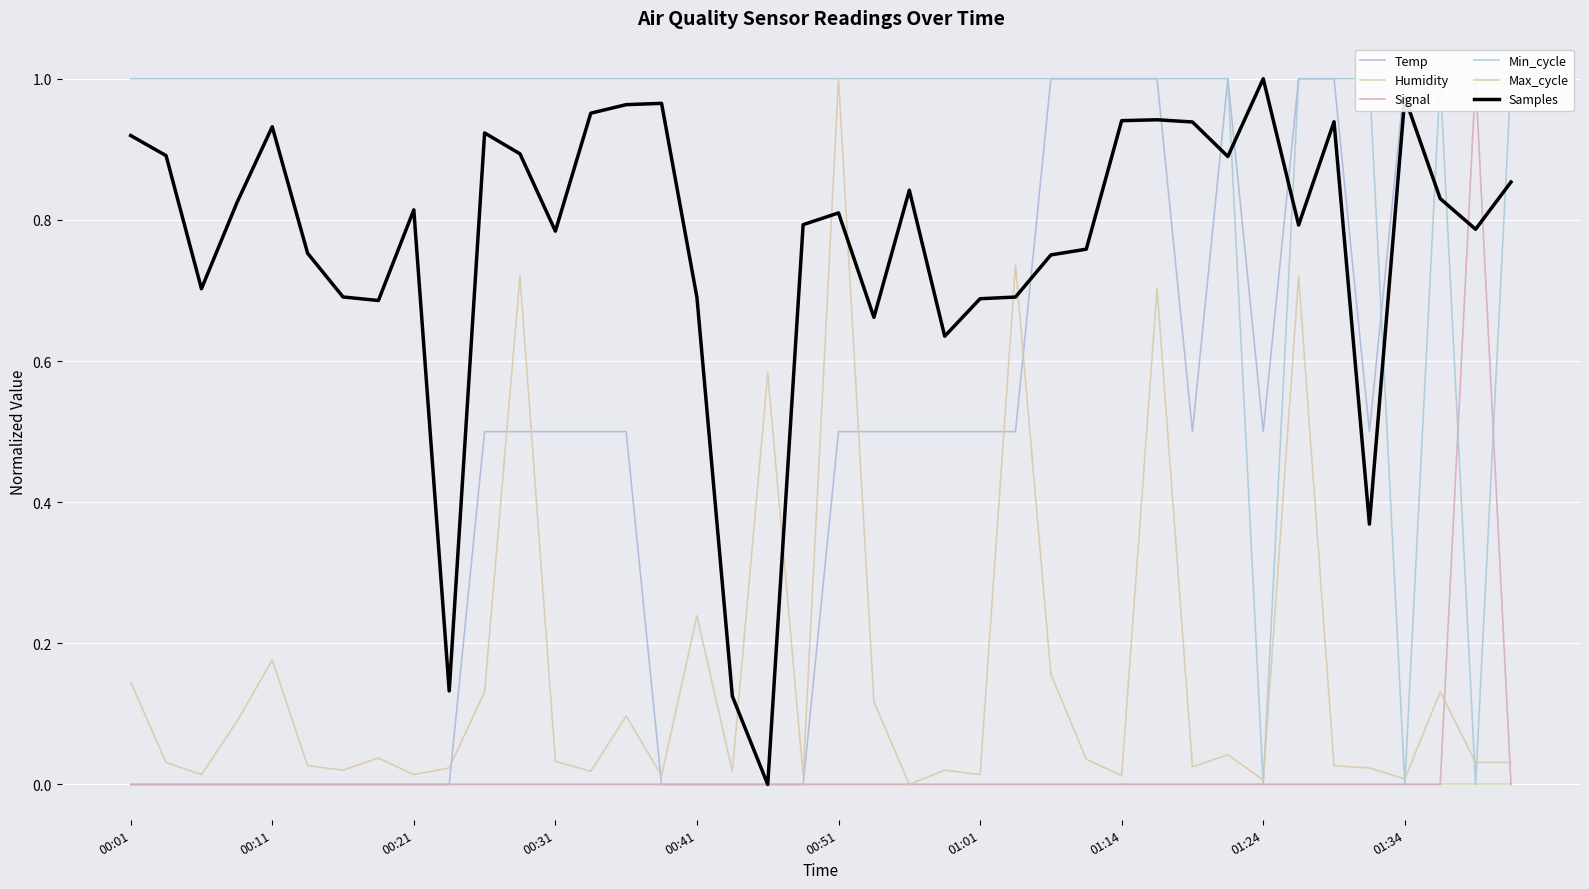

What is the average value of the Max_cycle series?

0.2